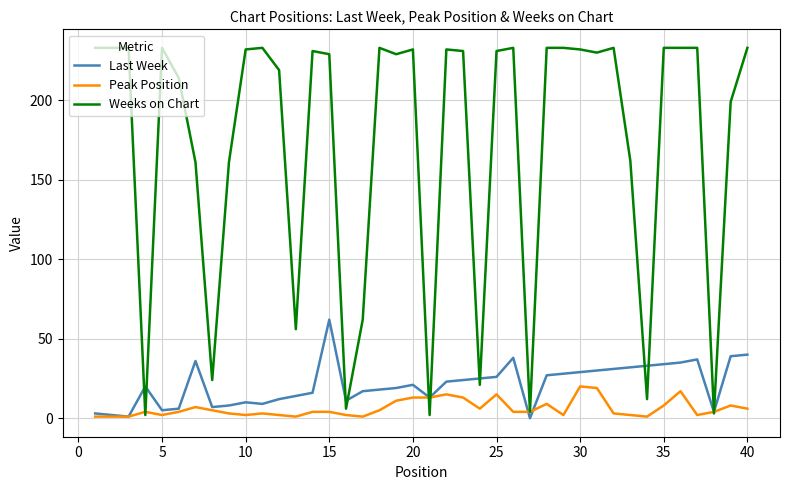

Which series has the largest range (max minus min)?

Weeks on Chart